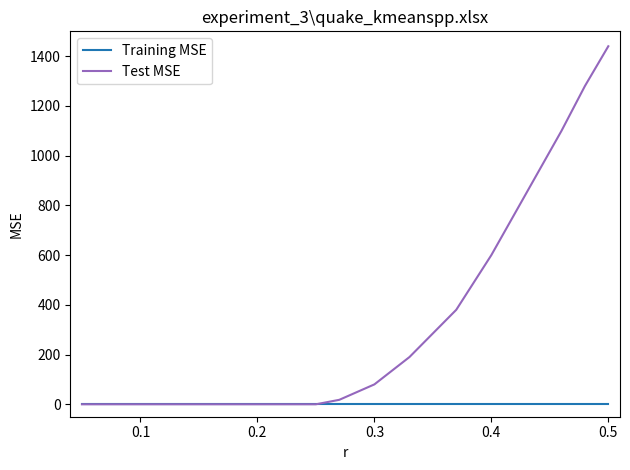

Rank the series by their average value, from lowest to highest.

Training MSE, Test MSE